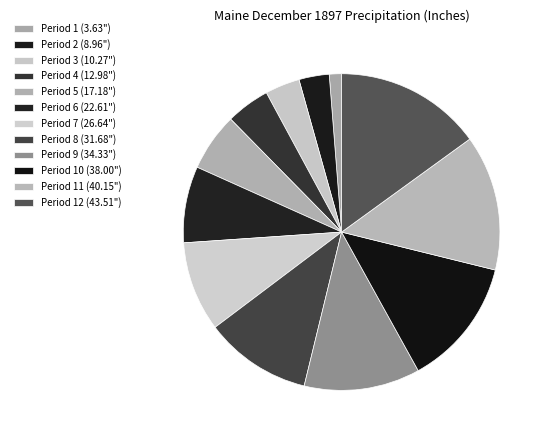

Which slice is the smallest?

Period 1